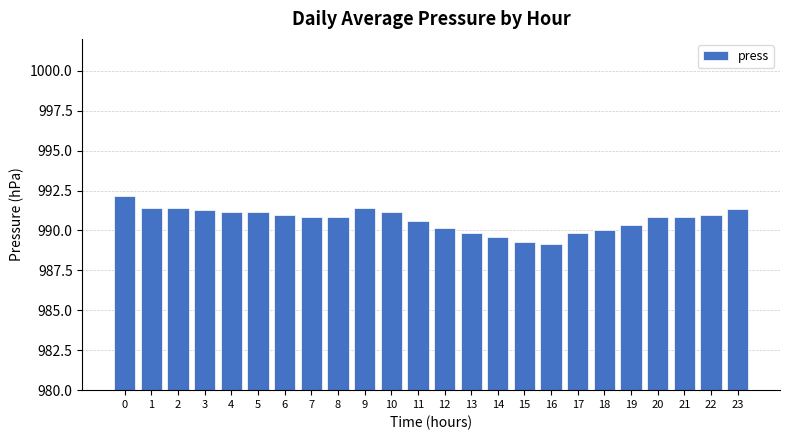

What is the sum of all values?

23776.6